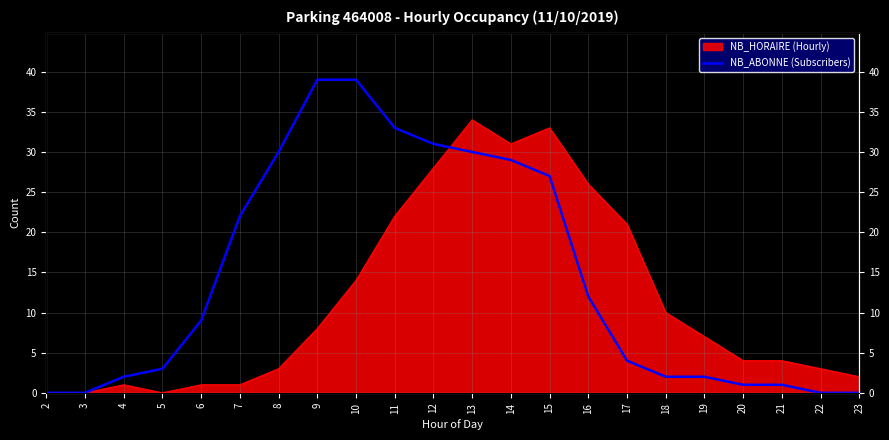

Which label corresponds to the largest value in the chart?

9